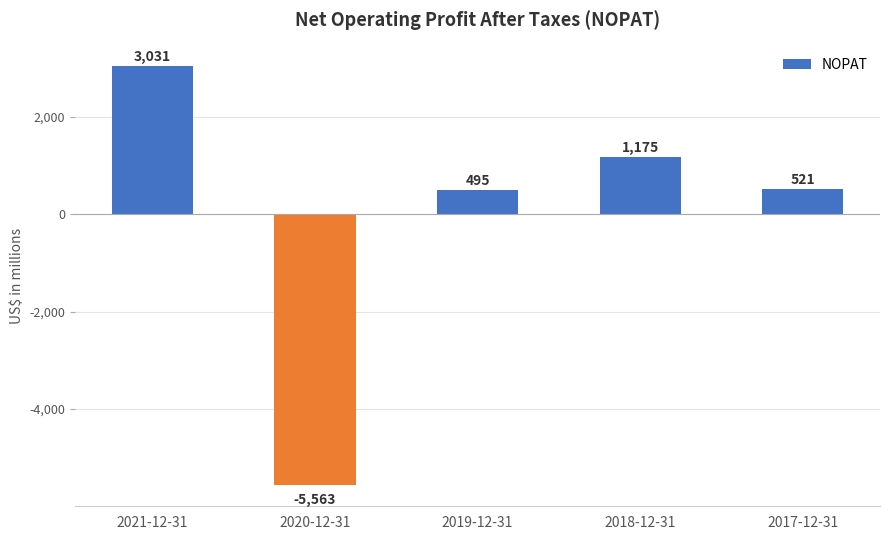

Reading left to right, transcribe all the data shown in this chart.

2021-12-31=3031	2020-12-31=-5563	2019-12-31=495	2018-12-31=1175	2017-12-31=521